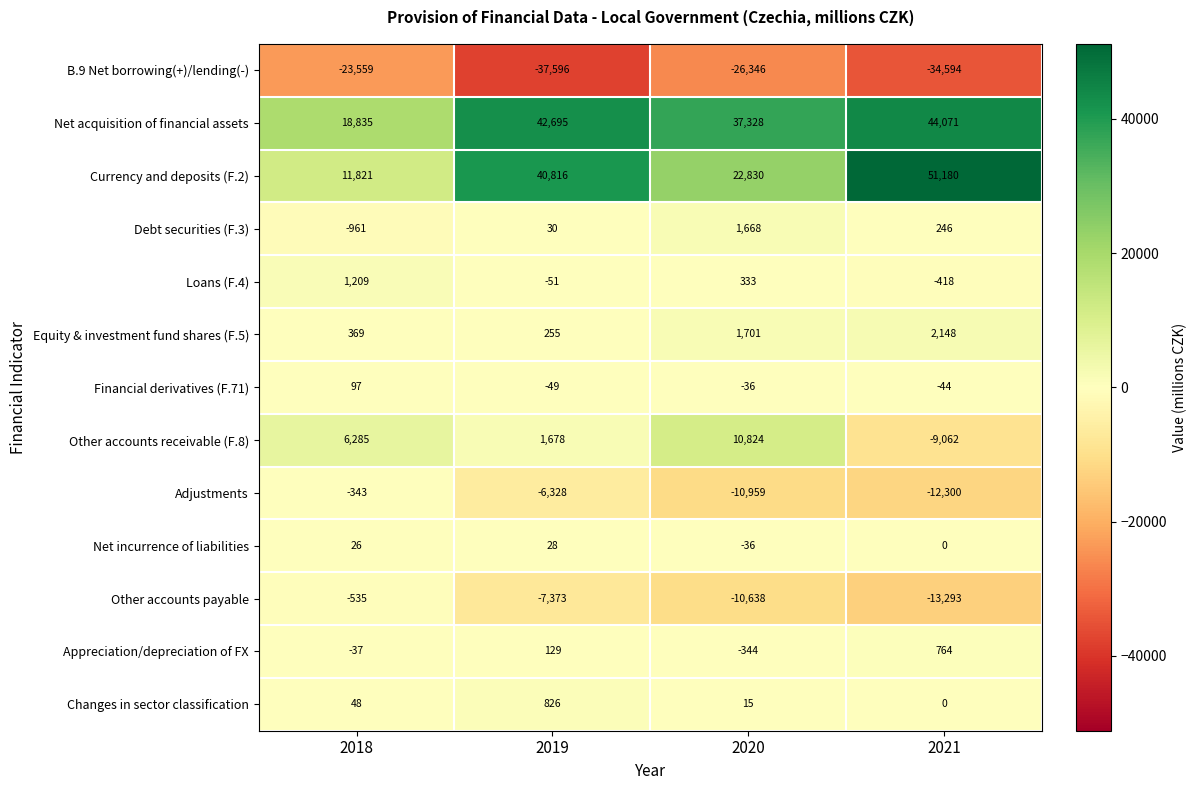

Rank the series at 2018 from highest to lowest value.

Net acquisition of financial assets, Currency and deposits (F.2), Other accounts receivable (F.8), Loans (F.4), Equity & investment fund shares (F.5), Financial derivatives (F.71), Changes in sector classification, Net incurrence of liabilities, Appreciation/depreciation of FX, Adjustments, Other accounts payable, Debt securities (F.3), B.9 Net borrowing(+)/lending(-)